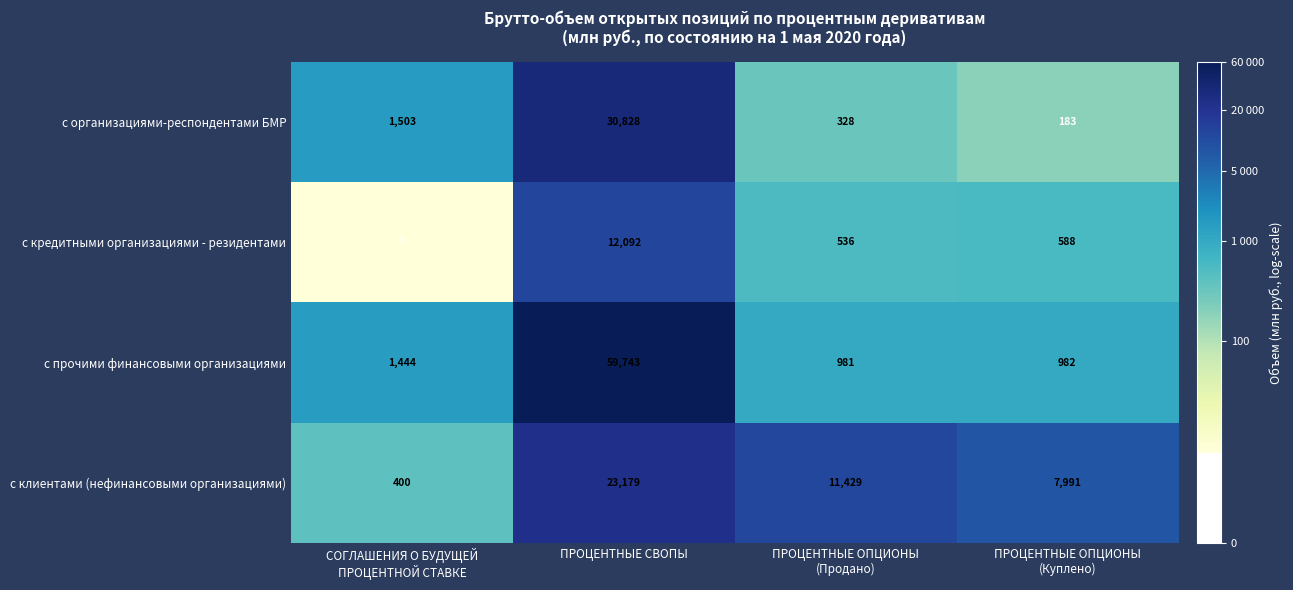

Which series has the largest total across all categories?

с прочими финансовыми организациями